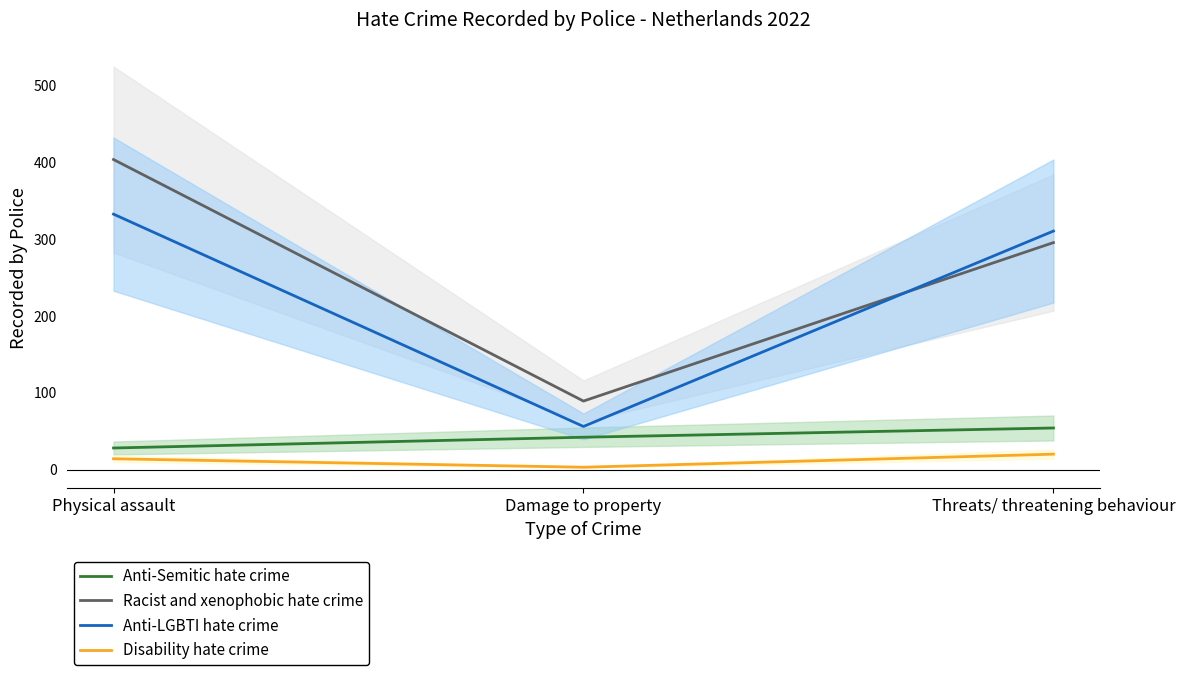

Count the number of data series in this chart.

4